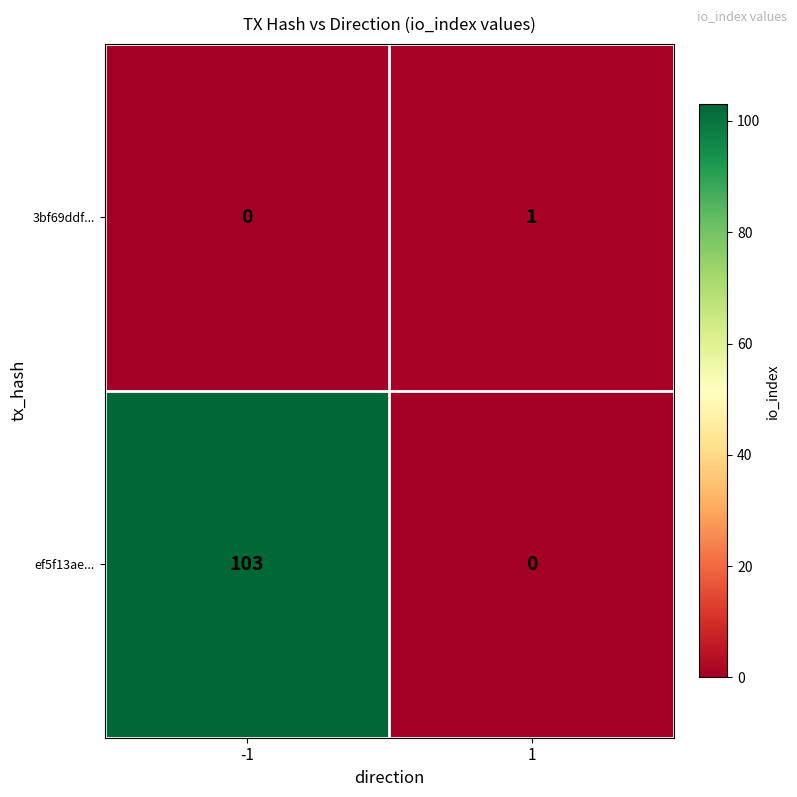

List the series in order of their overall mean, highest first.

ef5f13ae..., 3bf69ddf...